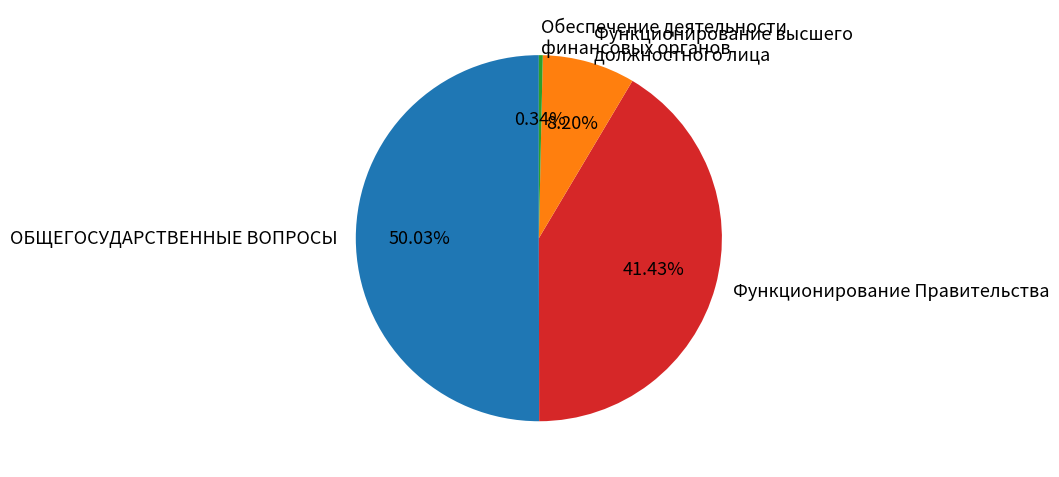

What percentage is the Функционирование Правительства slice, to the nearest percent?

41%